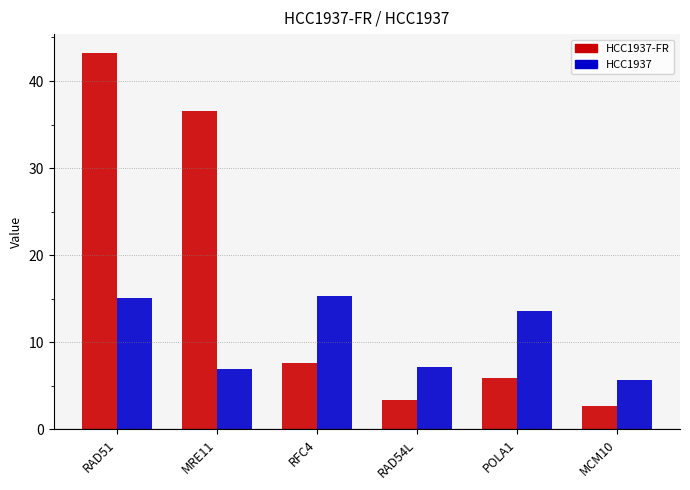

How many data points in HCC1937 are less than 13?

3